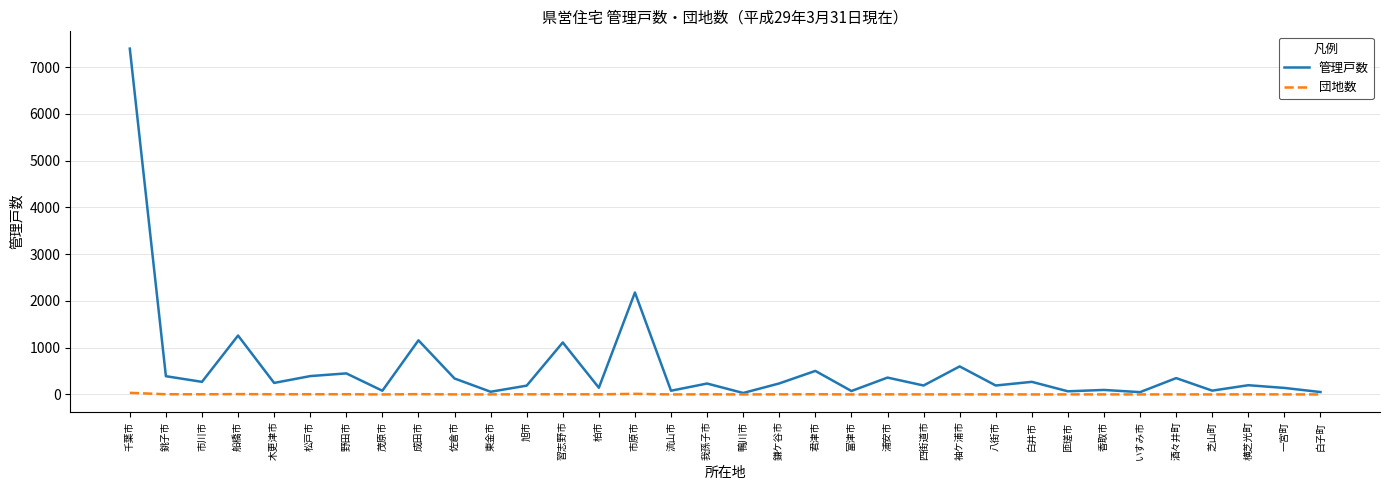

True or false: 管理戸数 has a value of 624 at 浦安市.

False